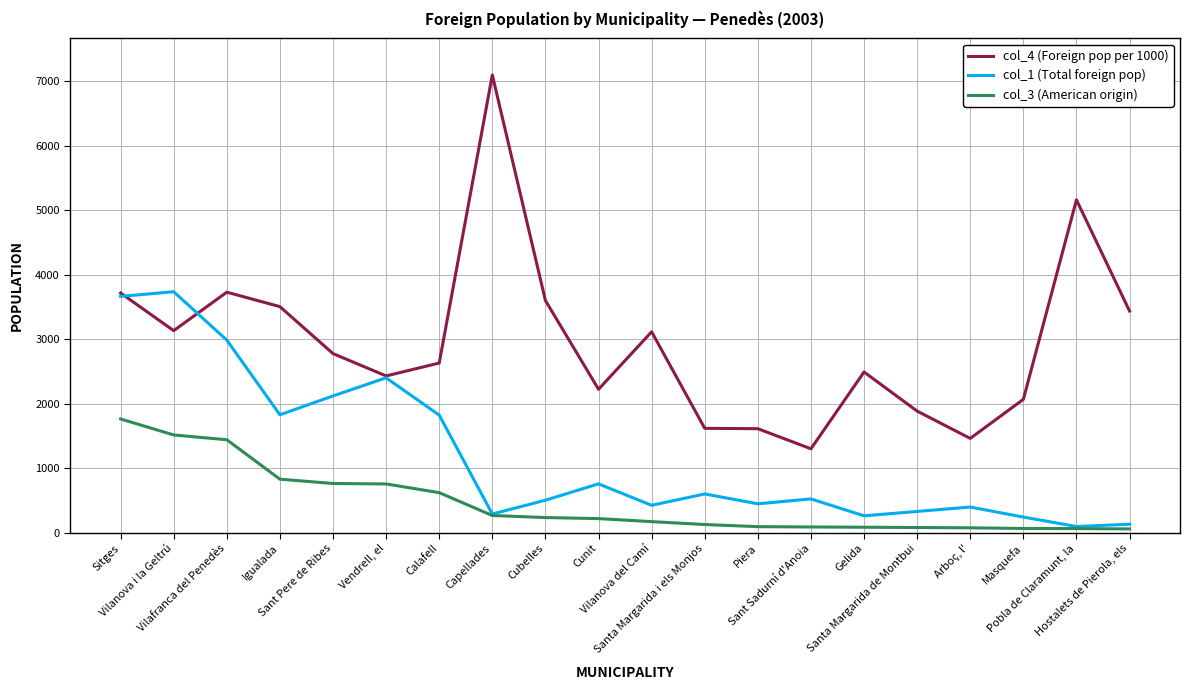

True or false: col_3 (American origin) and col_4 (Foreign pop per 1000) intersect in this chart.

False